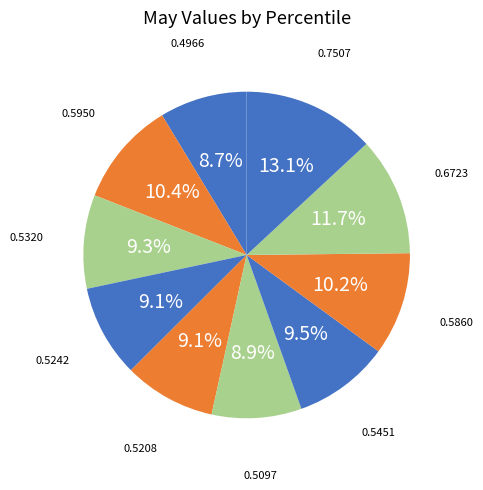

How many slices are in this pie chart?

10